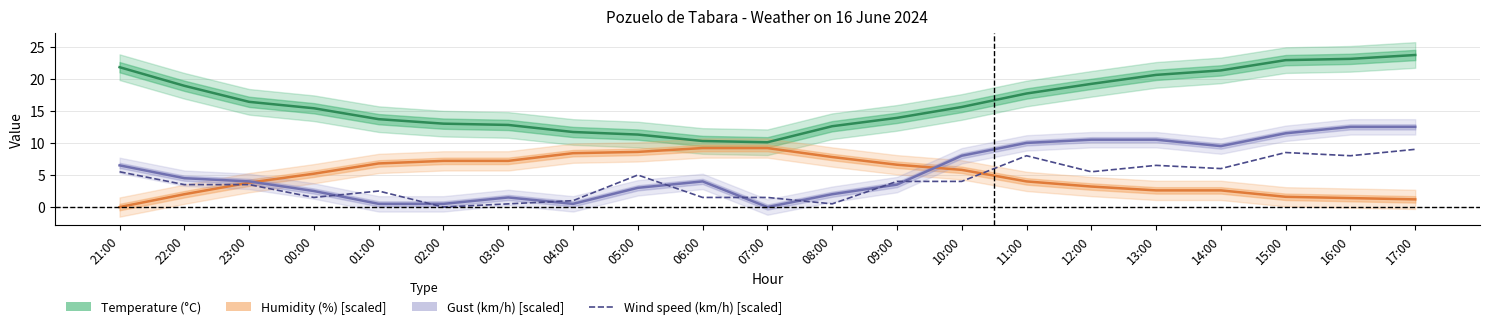

At 01:00, list the series in order from largest to smallest.

Temperature (°C), Humidity (%) [scaled], Wind speed (km/h) [scaled], Gust (km/h) [scaled]